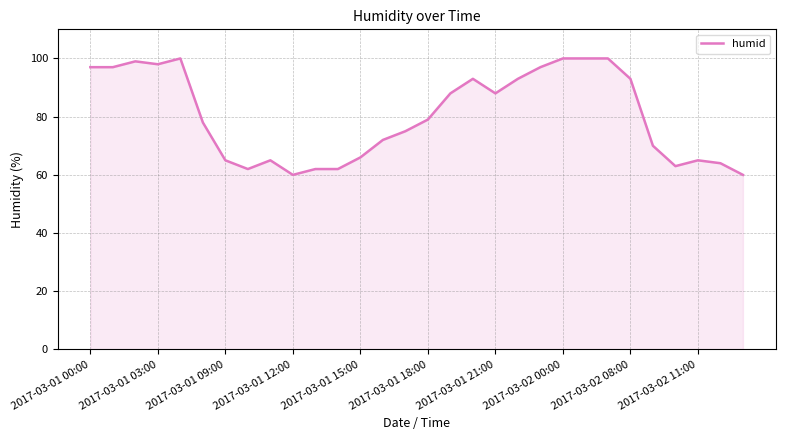

What is the maximum value shown in the chart?

100